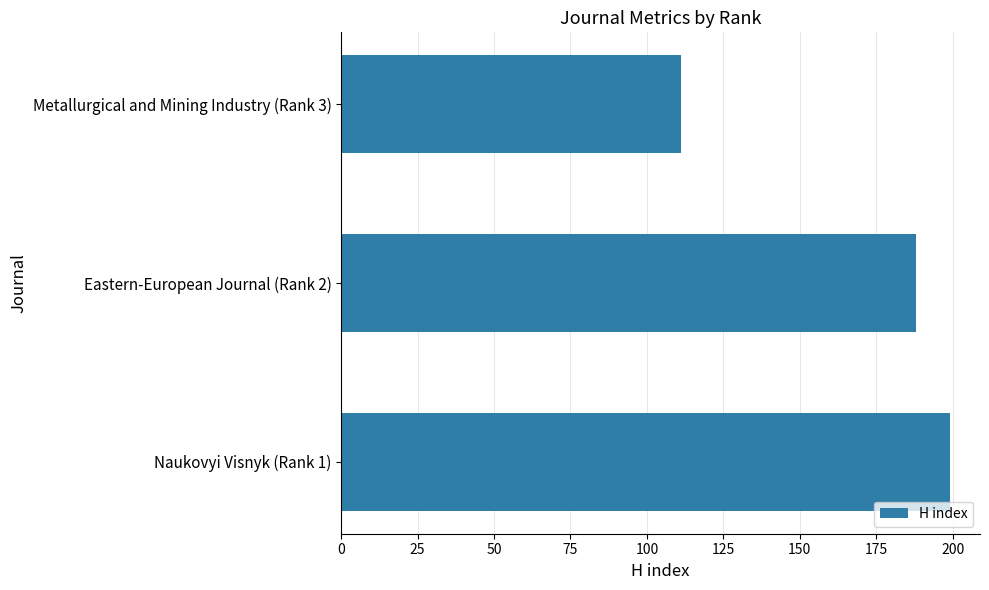

Rank the categories by value from highest to lowest.

Naukovyi Visnyk (Rank 1), Eastern-European Journal (Rank 2), Metallurgical and Mining Industry (Rank 3)